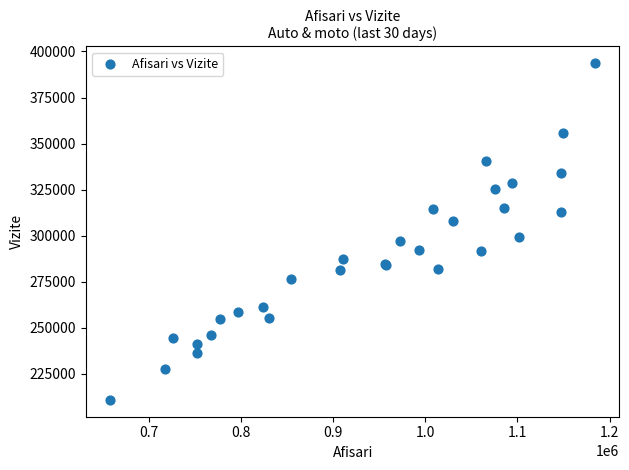

What Y value in the scatter plot is closest to 302173?

299297